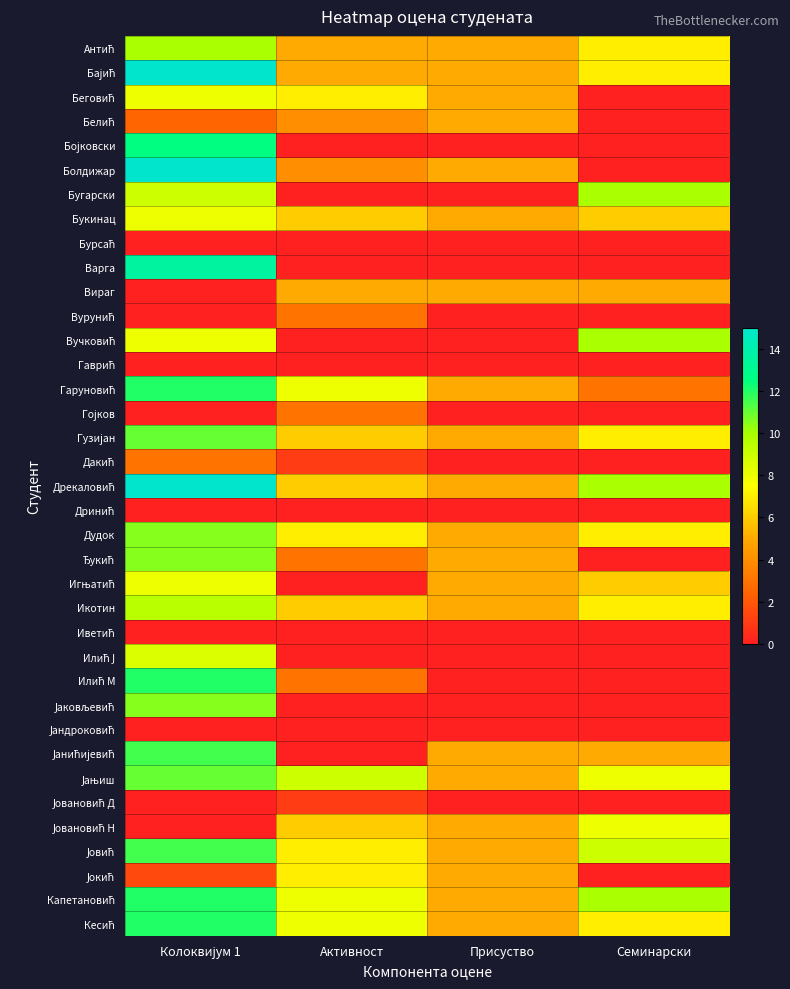

Which has a higher value, Колоквијум 1 or Присуство?

Колоквијум 1